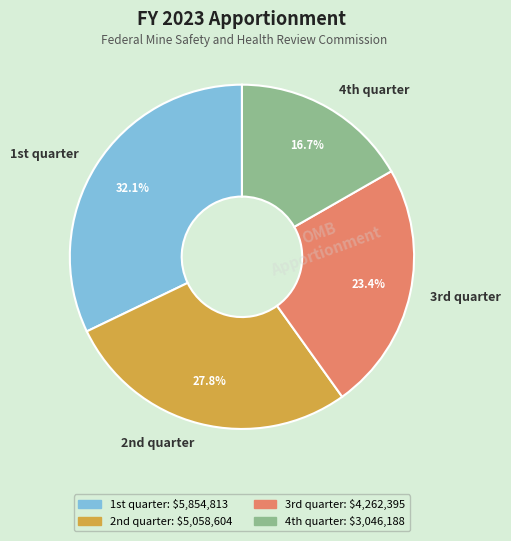

Which category has the smallest portion of the pie?

4th quarter